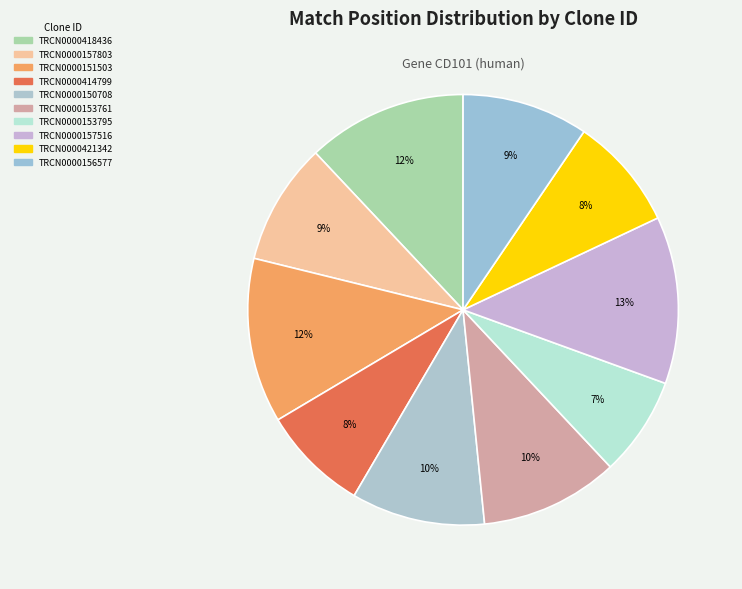

How much of the chart is everything except TRCN0000421342?

91.5%